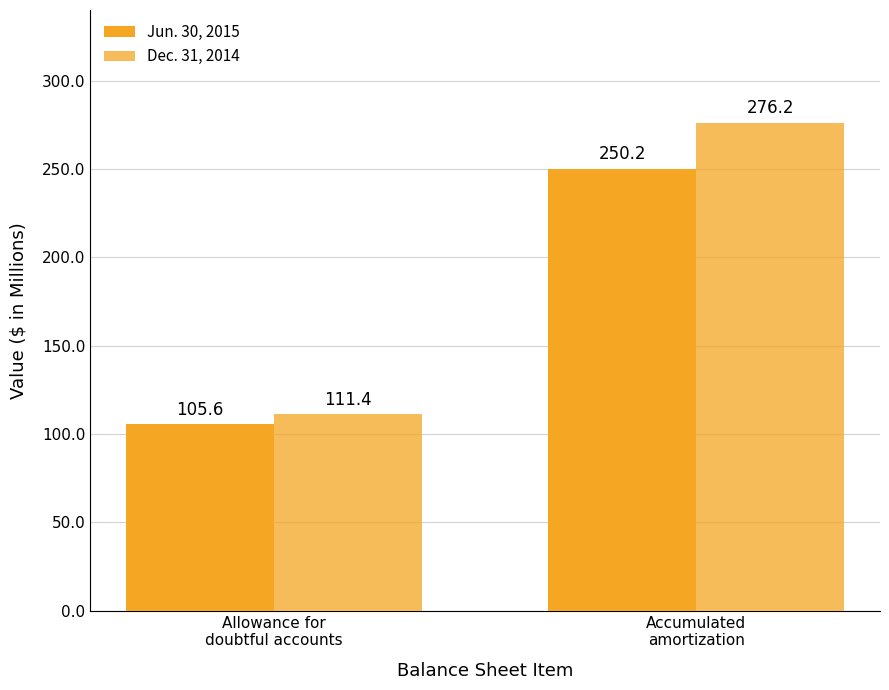

Which series changed the most between Allowance for
doubtful accounts and Accumulated
amortization?

Dec. 31, 2014